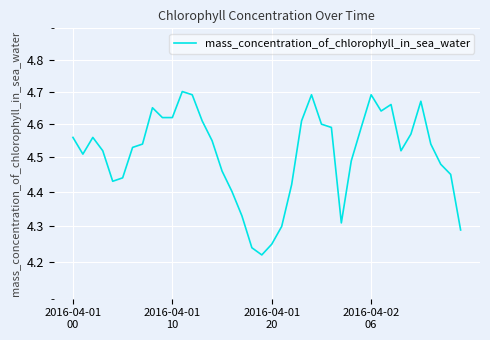

The value at 26 is 7.0. True or false?

False